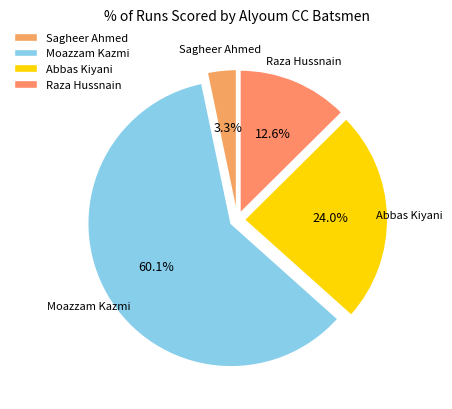

True or false: Abbas Kiyani accounts for 24% of the total.

True